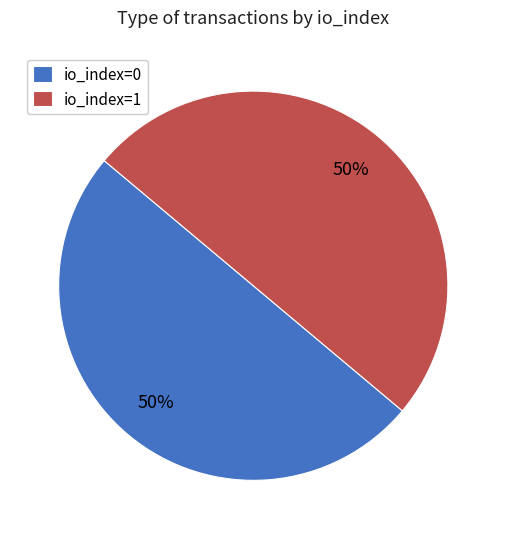

Do io_index=0 and io_index=1 together represent more than half of the pie?

Yes